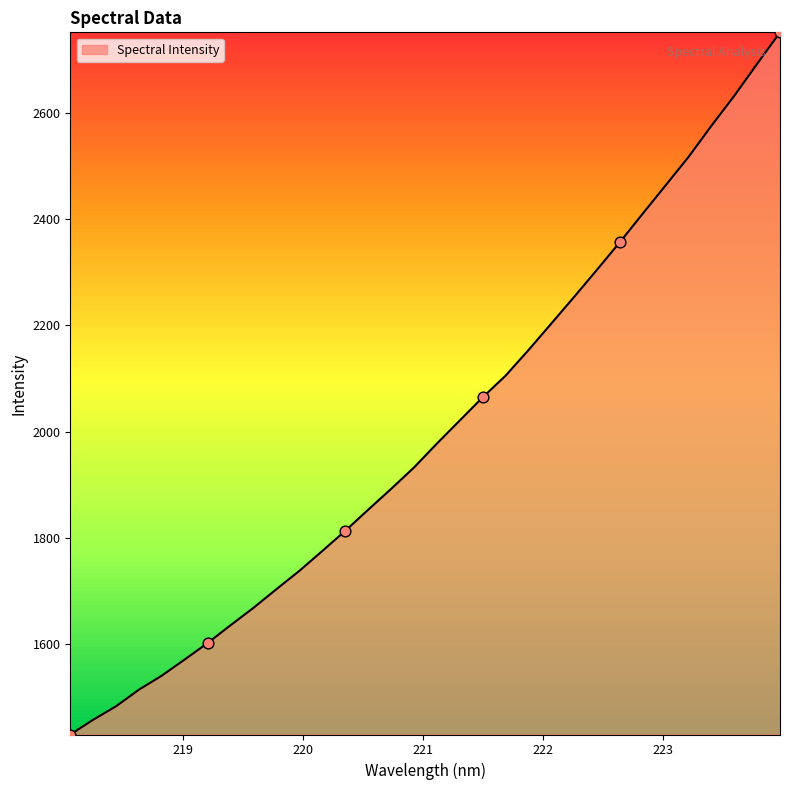

What is the maximum value shown in the chart?

2751.8